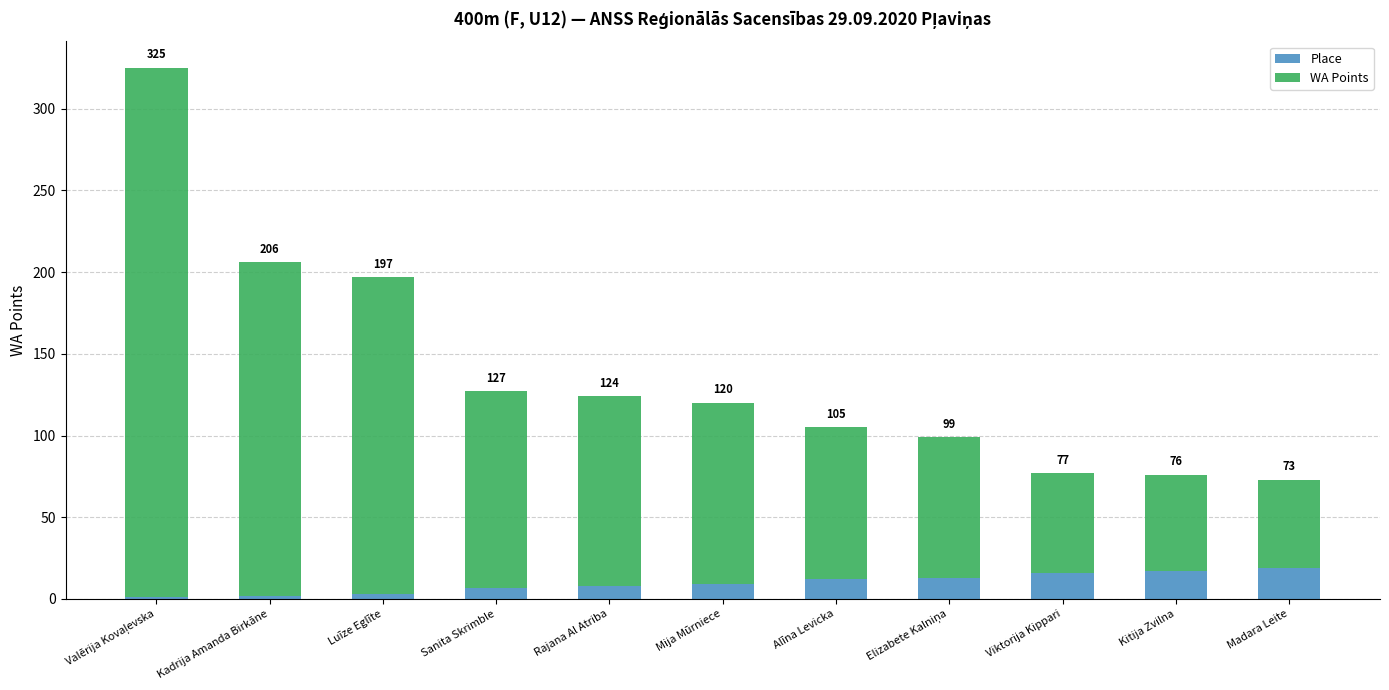

Rank the series at Alīna Levicka from lowest to highest value.

Place, WA Points